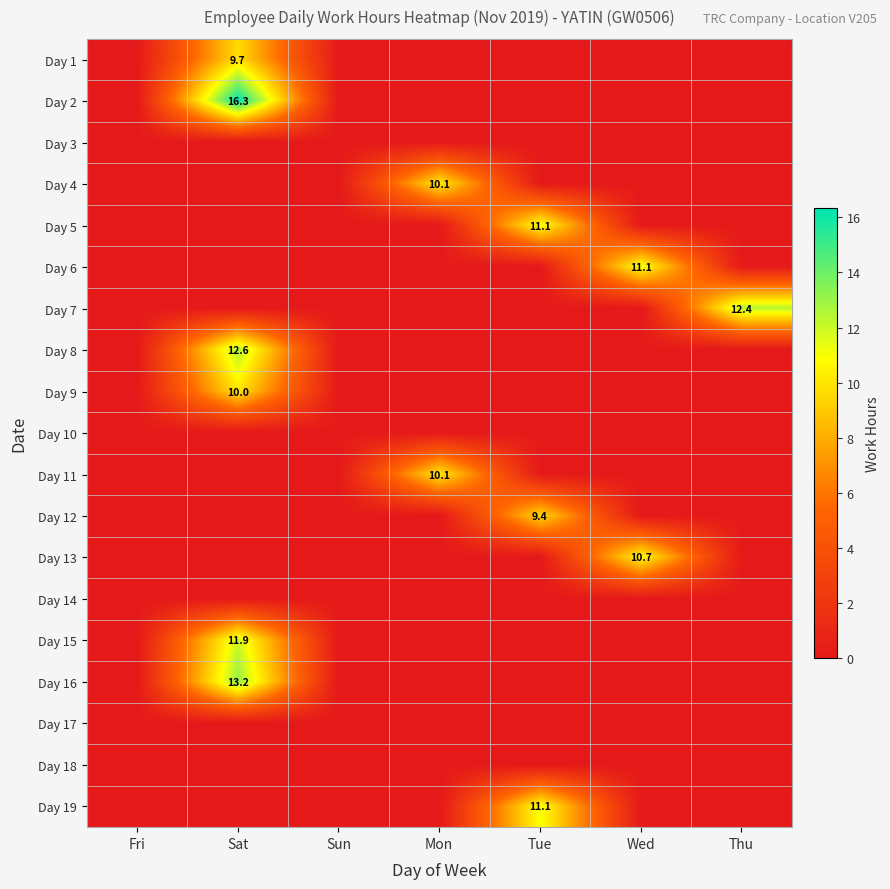

True or false: Day 15 has a value of 11.9 at Sat.

True